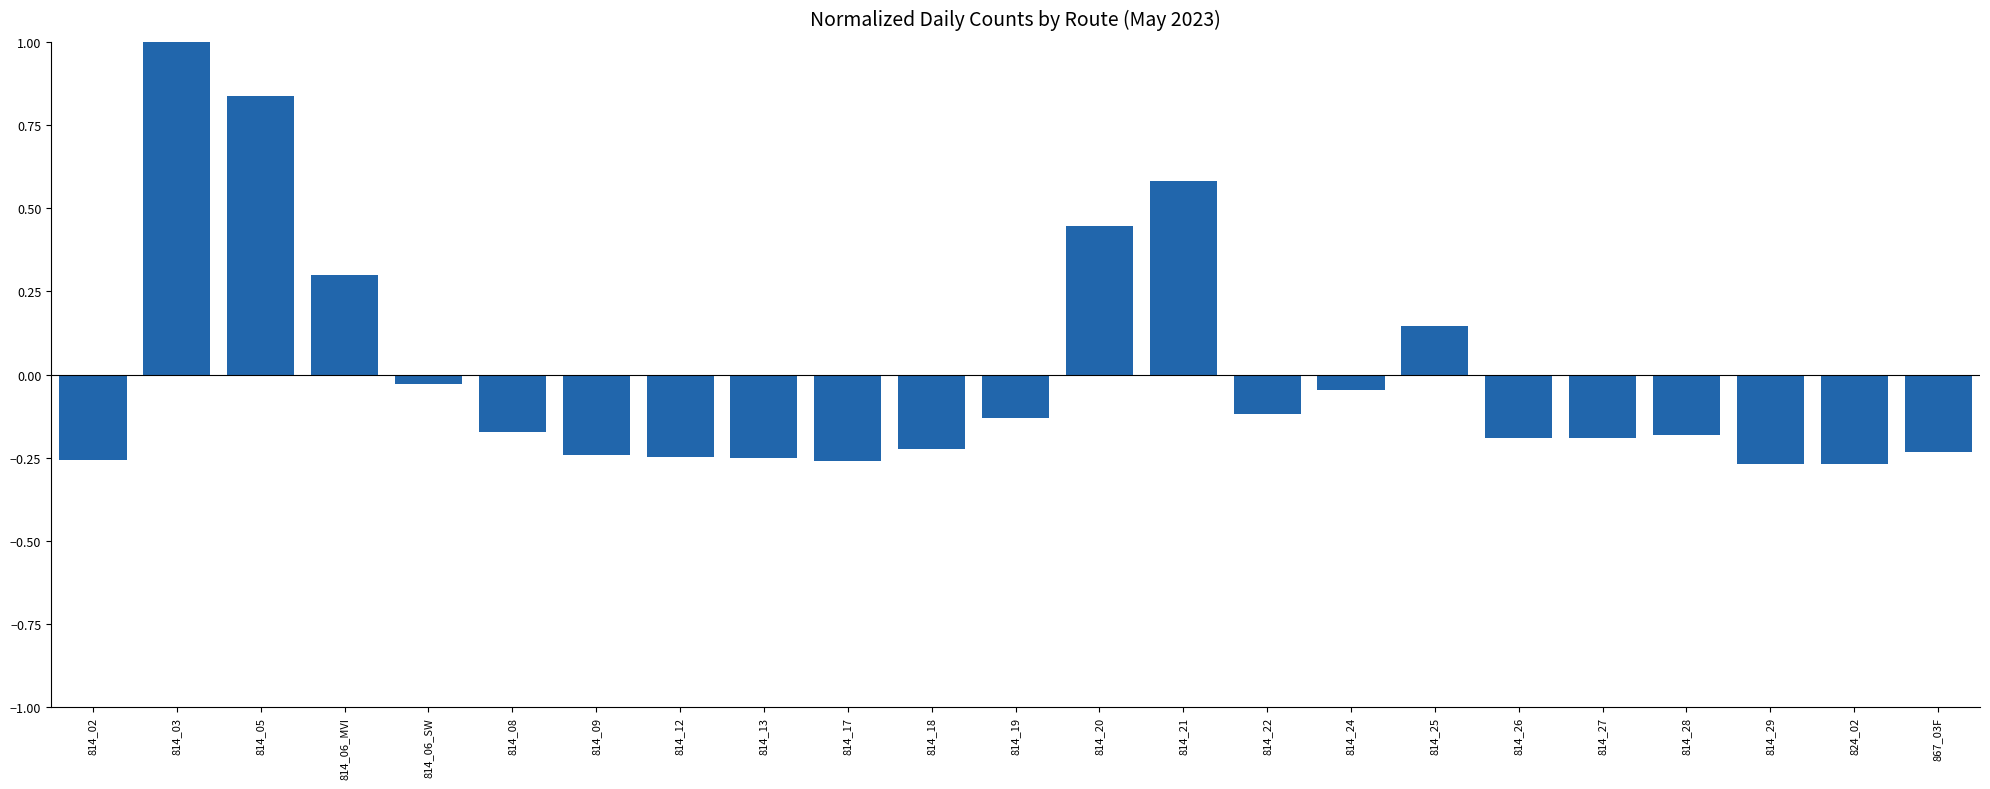

Is it true that the value at 814_27 is -0.3?

False